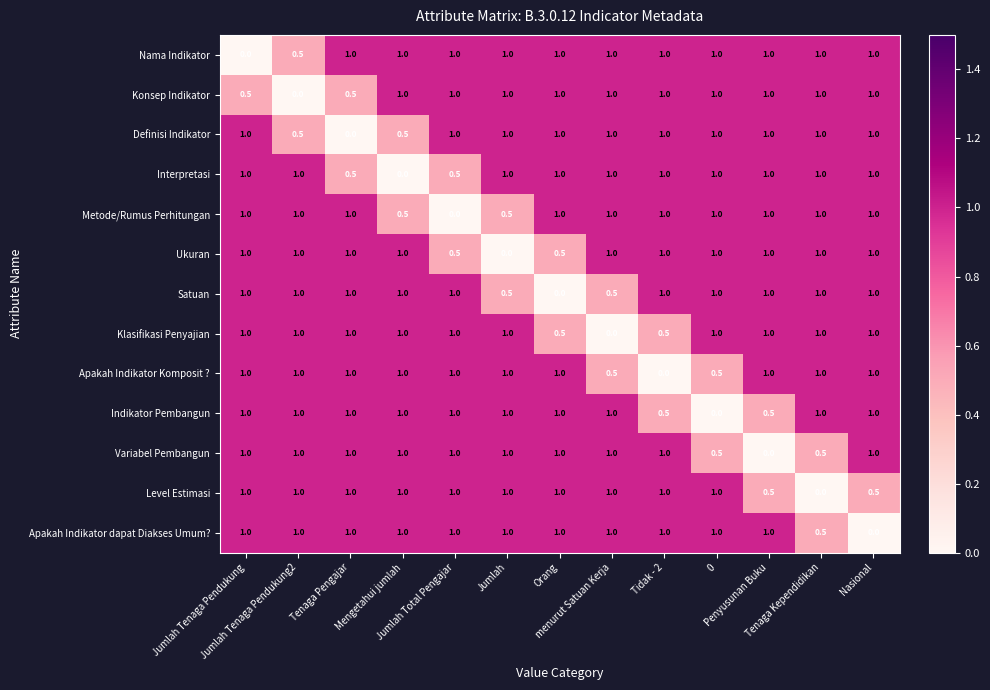

What is the sum of all Apakah Indikator dapat Diakses Umum? values?

11.5